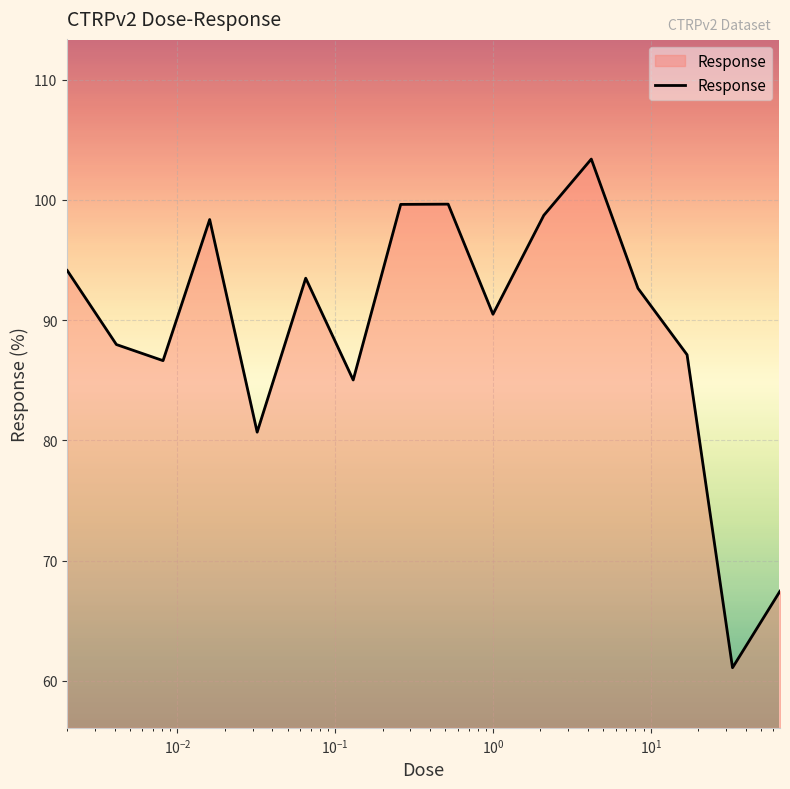

What is the difference between the maximum and minimum values?

42.3